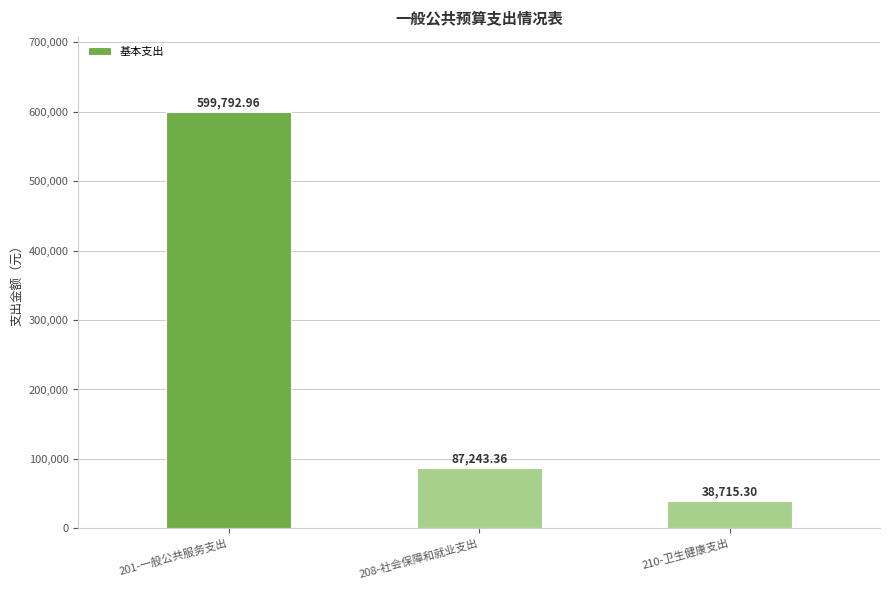

Reading left to right, what are all the values shown in this chart?

201-一般公共服务支出=599793.0	208-社会保障和就业支出=87243.4	210-卫生健康支出=38715.3